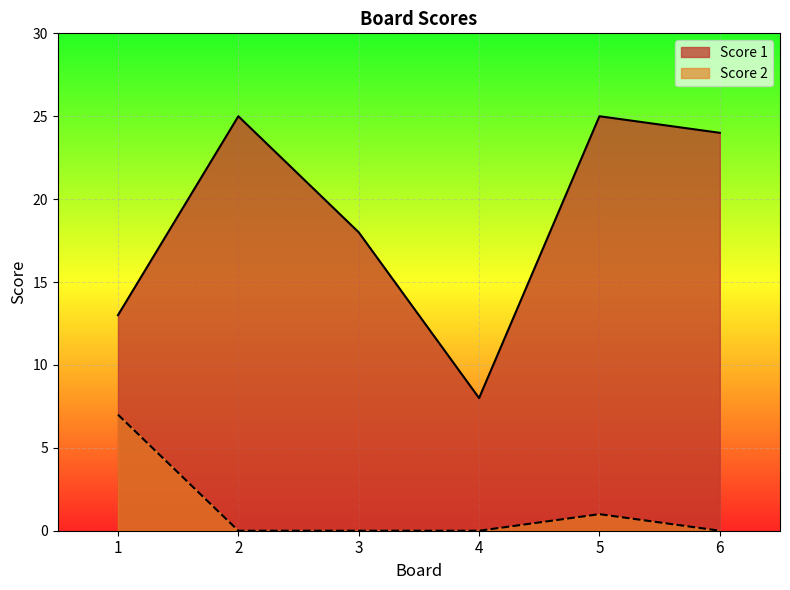

Where is the first local maximum for Score 2?

5